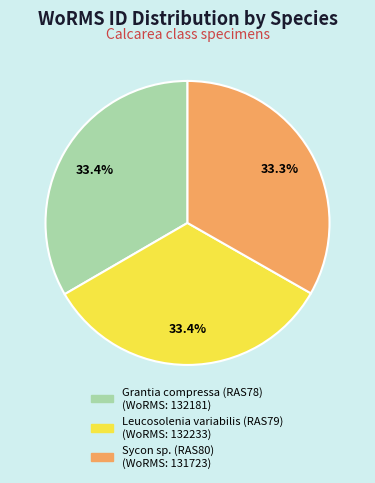

Approximately how many times larger is the value at Sycon sp. (RAS80) (WoRMS: 131723) compared to Leucosolenia variabilis (RAS79) (WoRMS: 132233)?

1.0